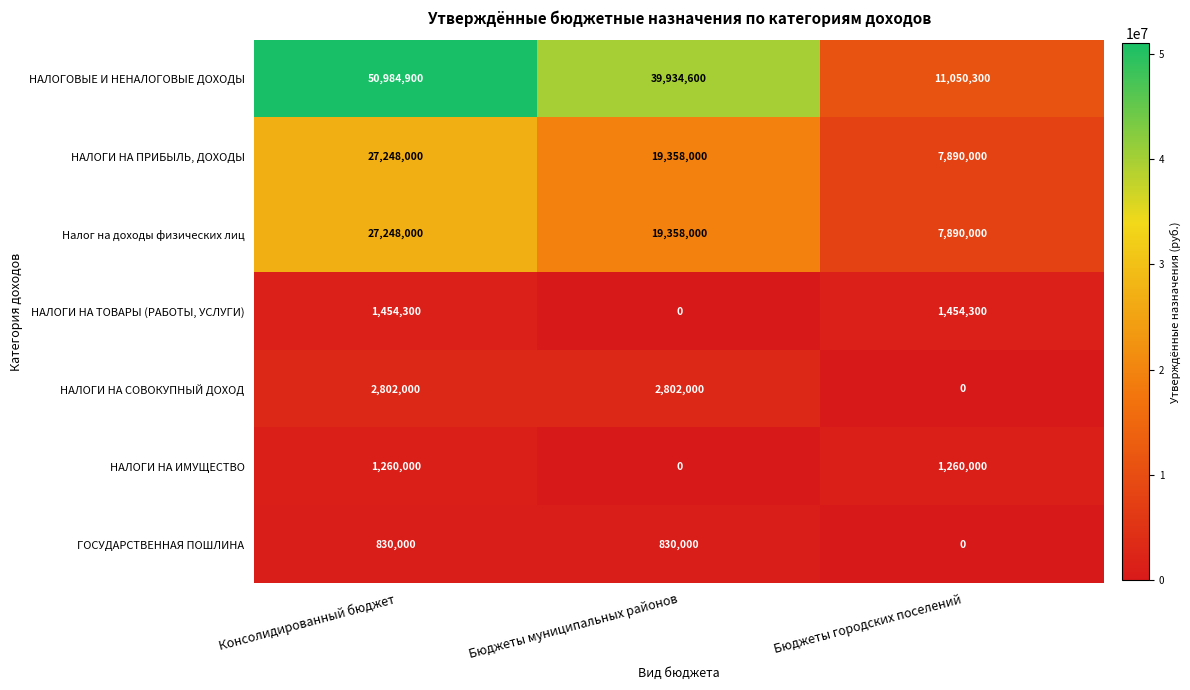

What is the difference between the maximum and minimum values in the НАЛОГОВЫЕ И НЕНАЛОГОВЫЕ ДОХОДЫ series?

39934600